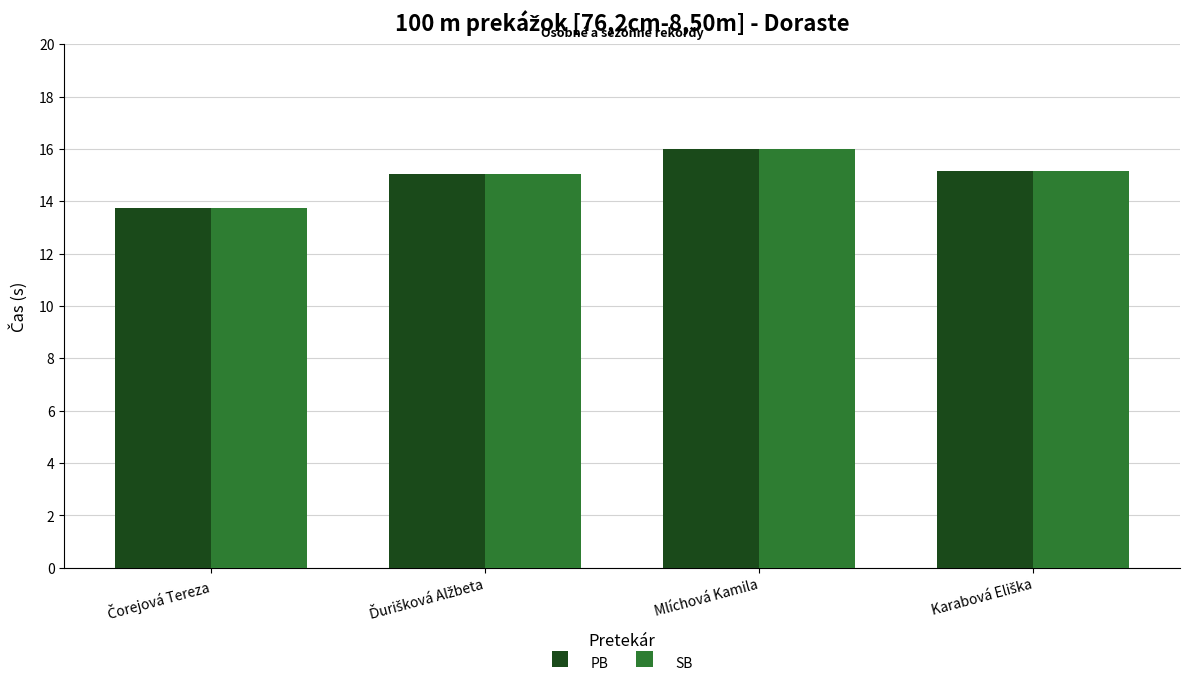

True or false: PB has a value of 16.0 at Mlíchová Kamila.

True